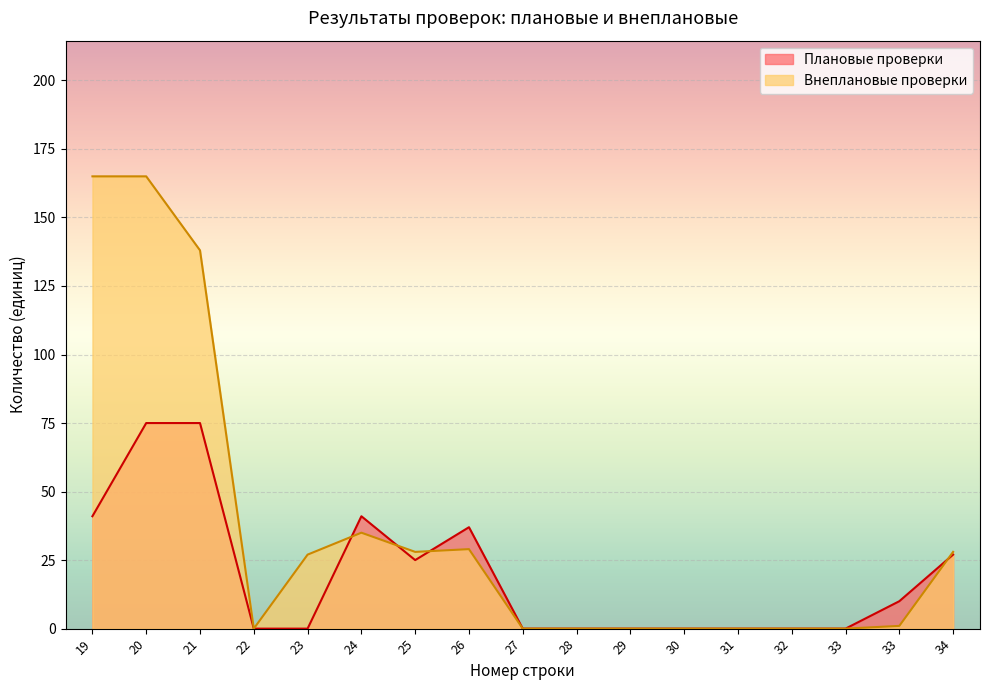

What is the maximum value for Плановые проверки?

75